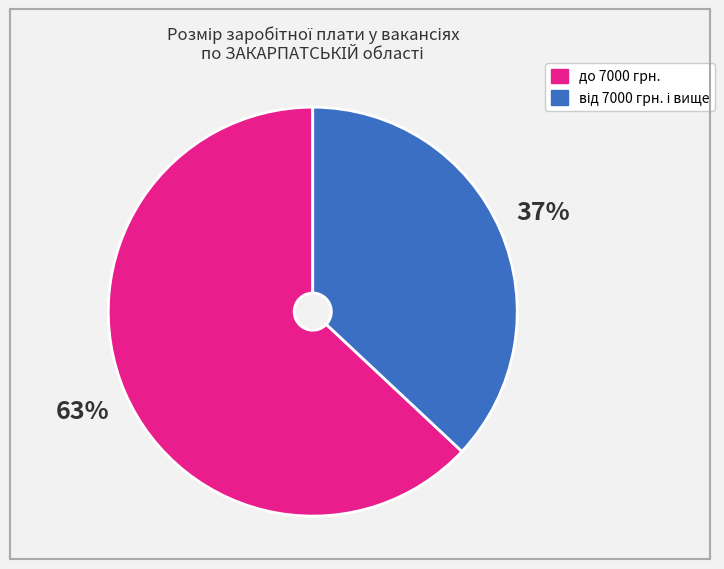

Count the number of slices in the pie.

2